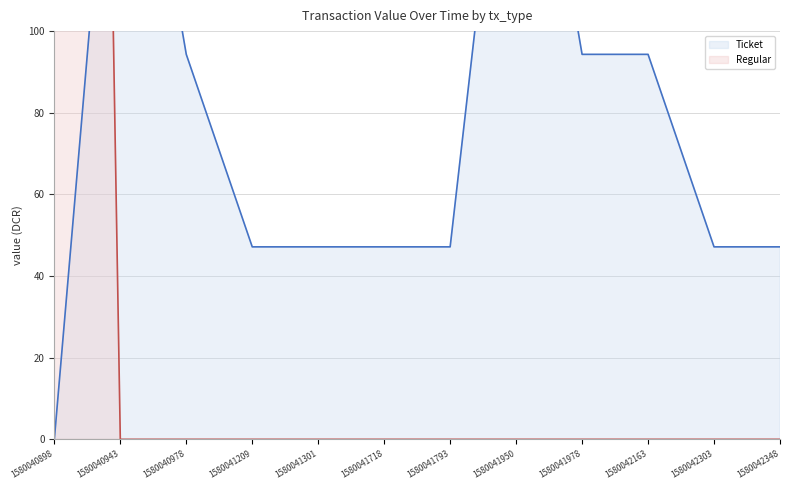

Where is the first local maximum for Ticket?

1580040943